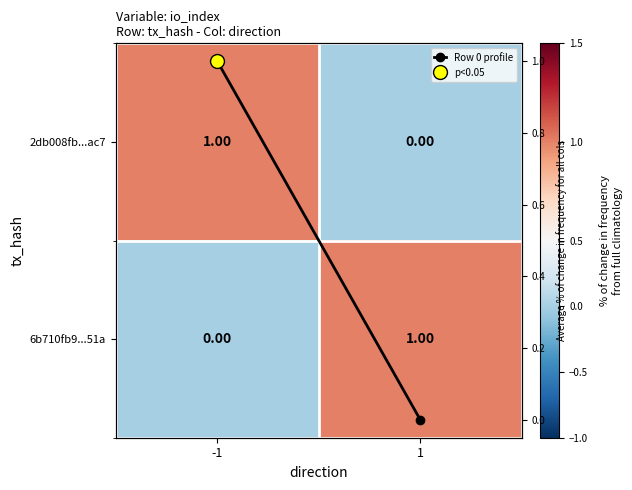

At which label does 2db008fb...ac7 reach its minimum?

1